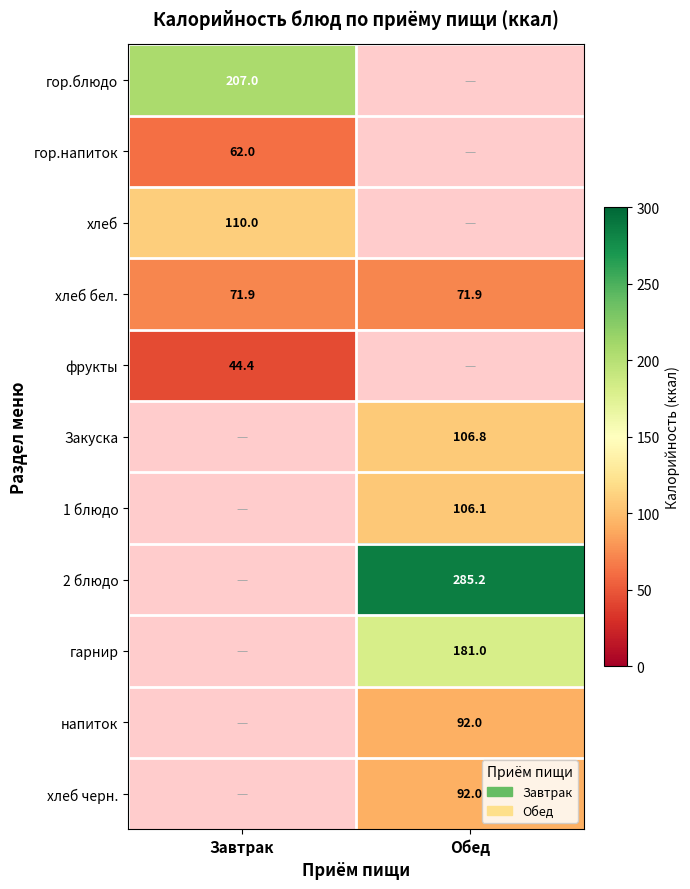

What is the difference between the highest and lowest values at Завтрак?

162.6